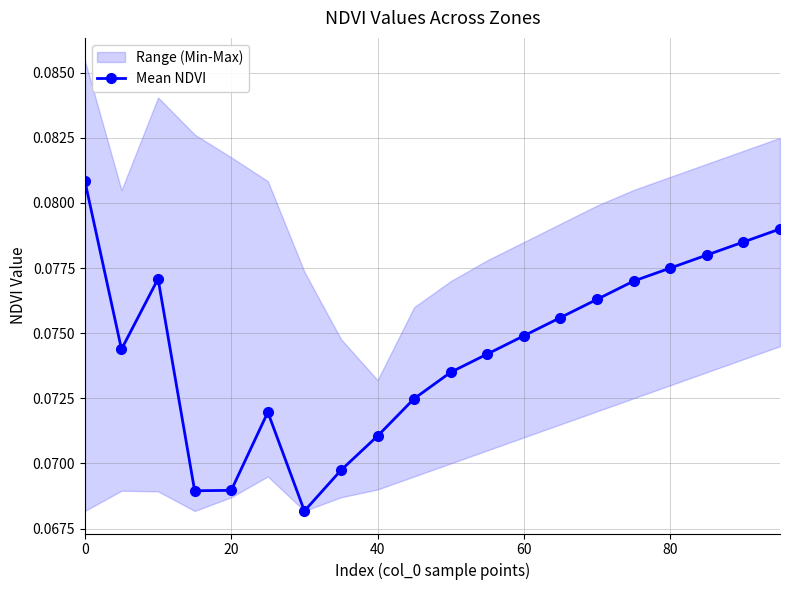

How many points are higher than both their immediate neighbors (excluding endpoints)?

2